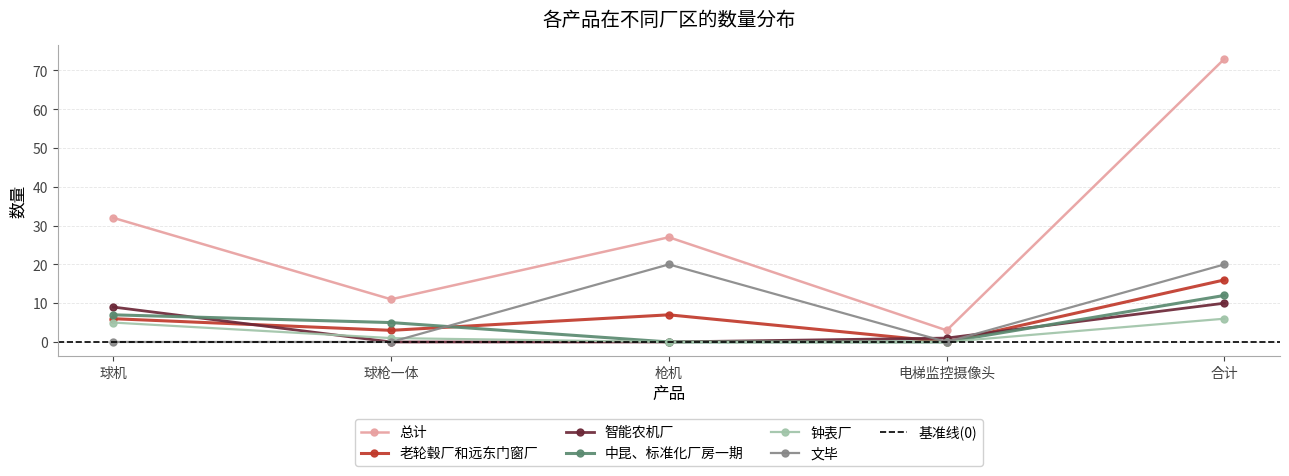

True or false: 老轮毂厂和远东门窗厂 has a value of 0 at 电梯监控摄像头.

True